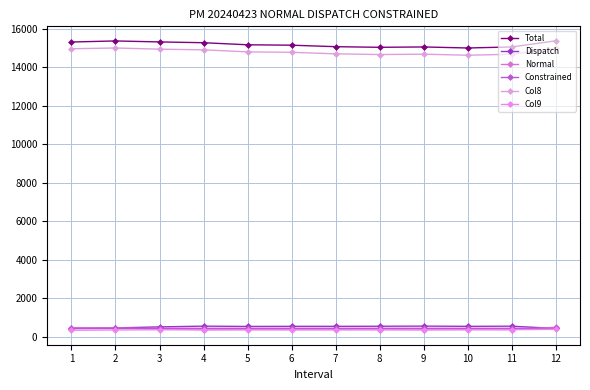

The value of Normal at 3 is 420.2. True or false?

True